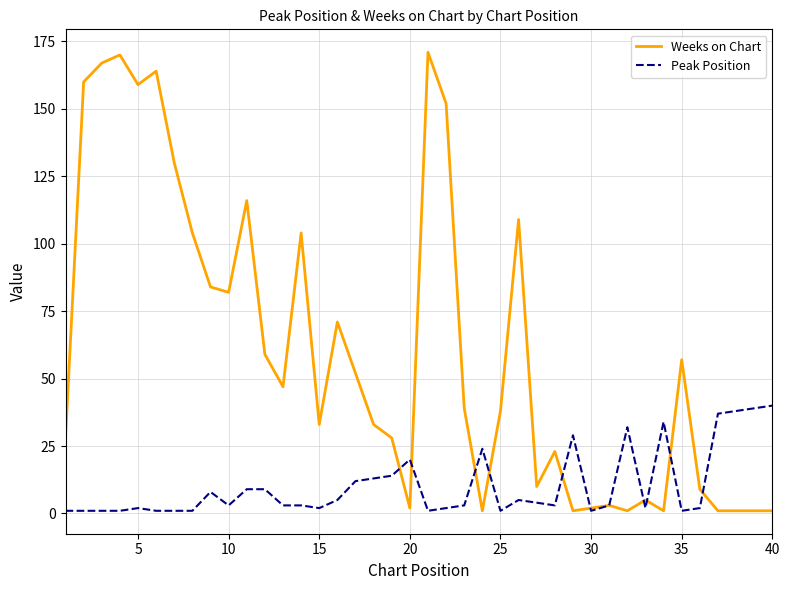

What is the difference between the maximum and second lowest values in the Weeks on Chart series?

170